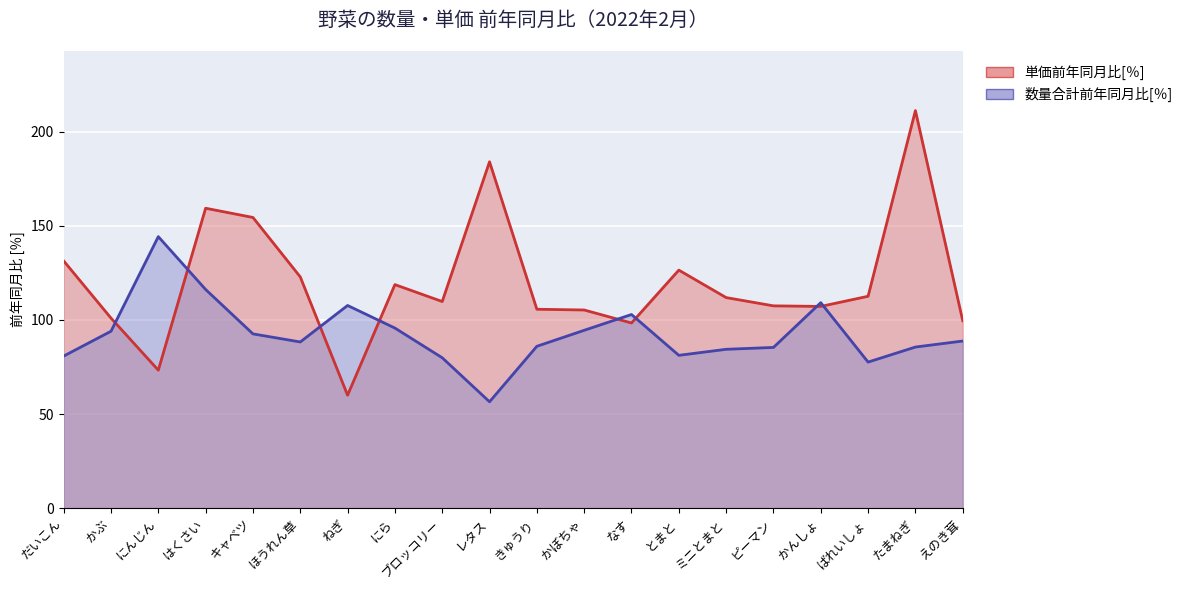

Reading left to right, what are all the values shown in this chart?

数量合計前年同月比[％]: だいこん=80.8	かぶ=94.0	にんじん=144.3	はくさい=116.2	キャベツ=92.6	ほうれん草=88.3	ねぎ=107.7	にら=95.7	ブロッコリー=79.9	レタス=56.5	きゅうり=86.0	かぼちゃ=94.5	なす=102.9	とまと=81.2	ミニとまと=84.4	ピーマン=85.4	かんしょ=109.2	ばれいしょ=77.6	たまねぎ=85.6	えのき茸=88.8
単価前年同月比[％]: だいこん=131.4	かぶ=101.0	にんじん=73.3	はくさい=159.4	キャベツ=154.5	ほうれん草=122.9	ねぎ=60.0	にら=118.8	ブロッコリー=109.8	レタス=184.1	きゅうり=105.7	かぼちゃ=105.3	なす=98.4	とまと=126.5	ミニとまと=111.9	ピーマン=107.5	かんしょ=107.2	ばれいしょ=112.6	たまねぎ=211.3	えのき茸=99.6